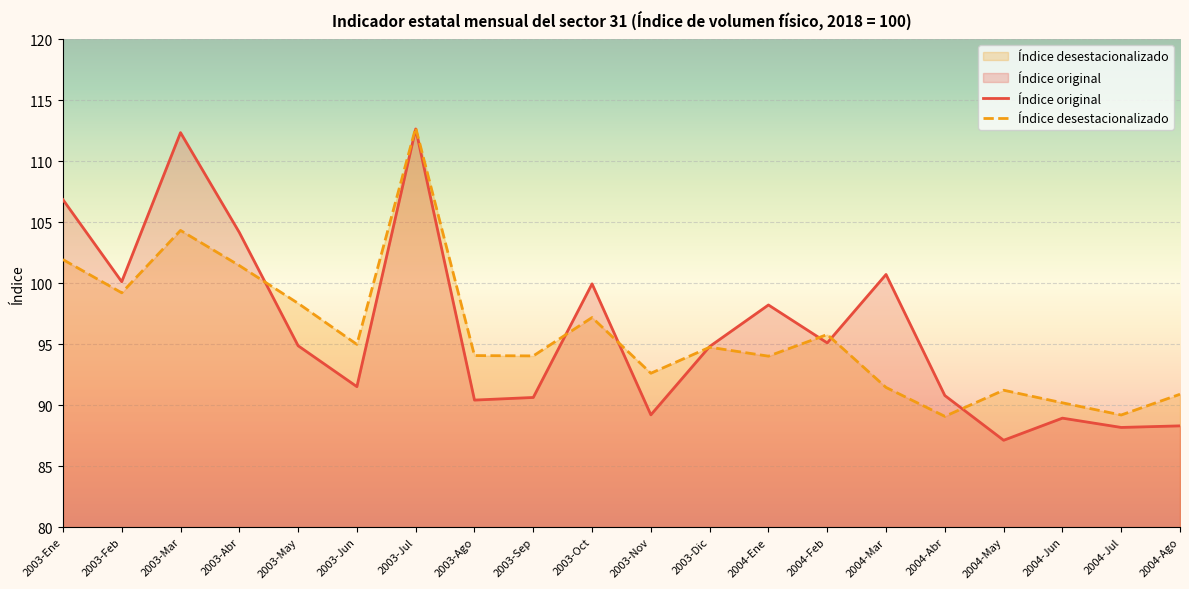

At how many categories does at least one series exceed 111?

2